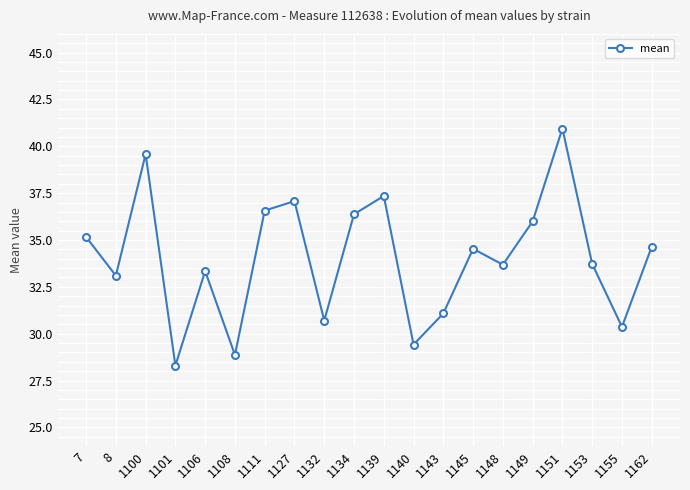

At which label does the data first exceed 34?

7